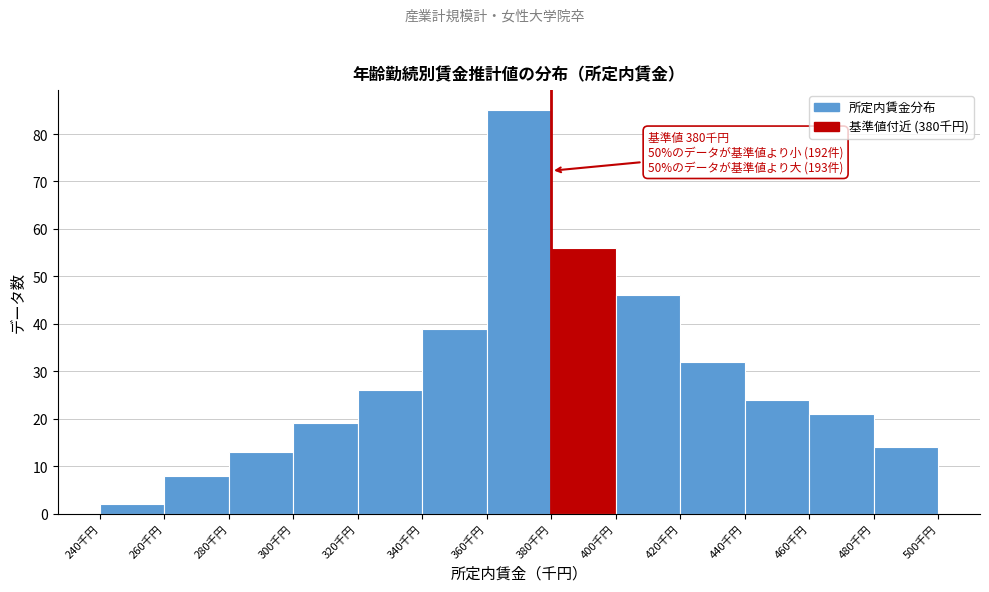

Over which range of the x-axis is the bar tallest?

360 to 380